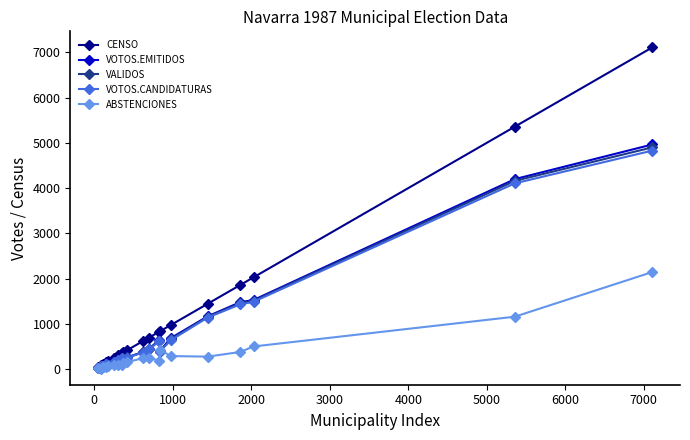

What is the lowest value of the VOTOS.CANDIDATURAS series?

28